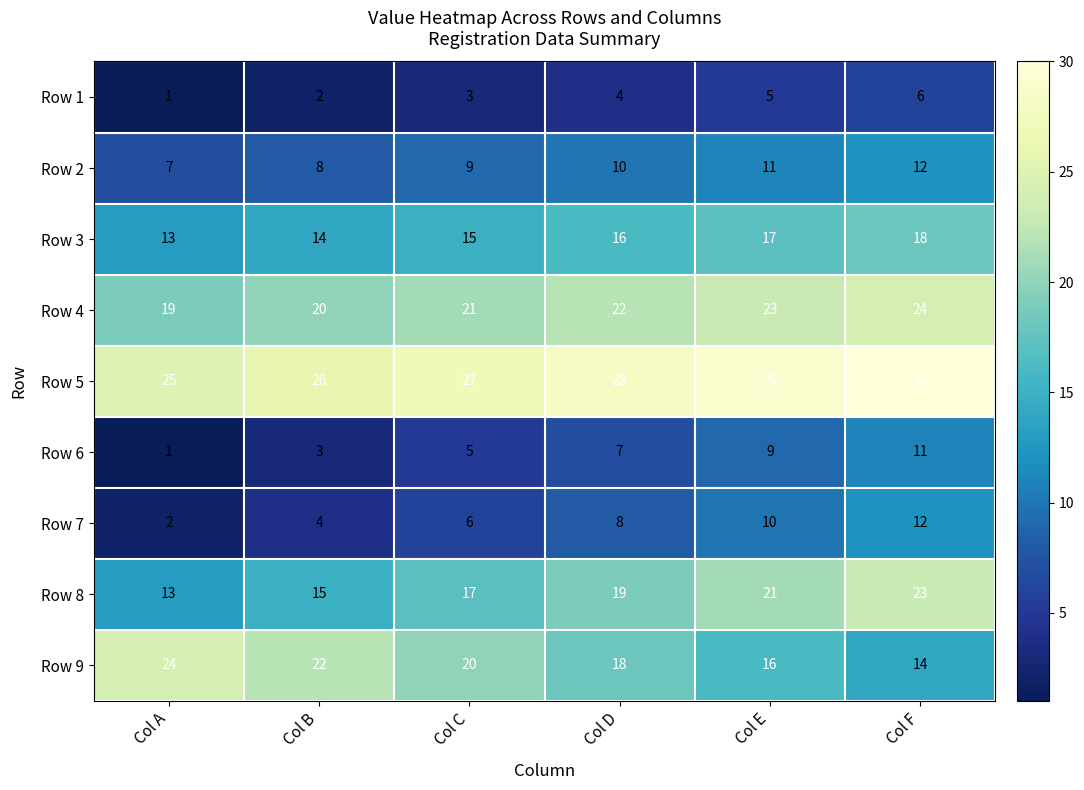

Is it true that Row 3 equals 10 at Col E?

False